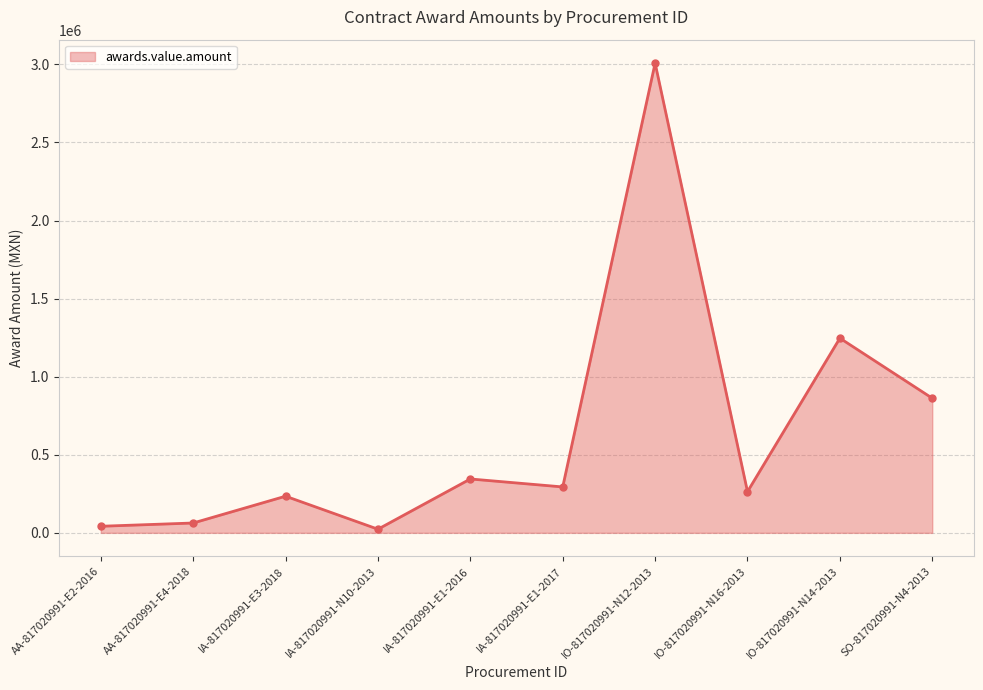

Is it true that the value at IO-817020991-N14-2013 is 1246841.9?

True